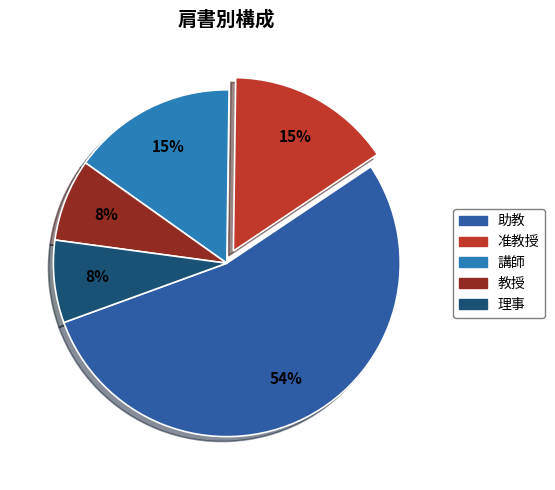

How many slices are in this pie chart?

5